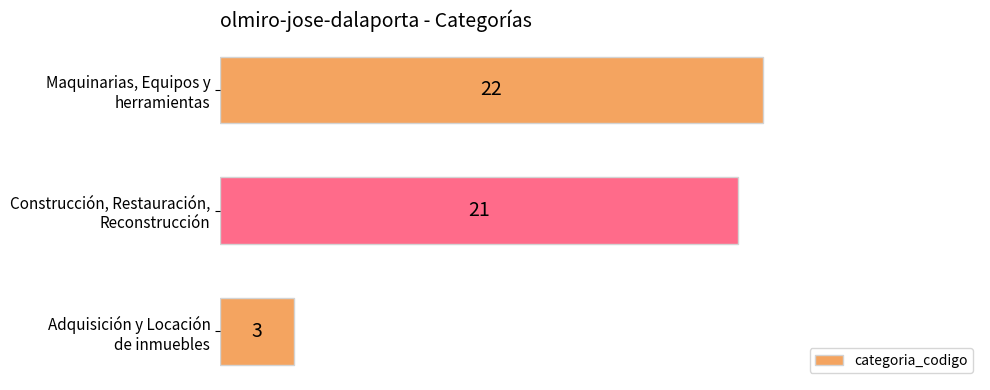

Rank the categories by value from lowest to highest.

Adquisición y Locación
de inmuebles, Construcción, Restauración,
Reconstrucción, Maquinarias, Equipos y
herramientas